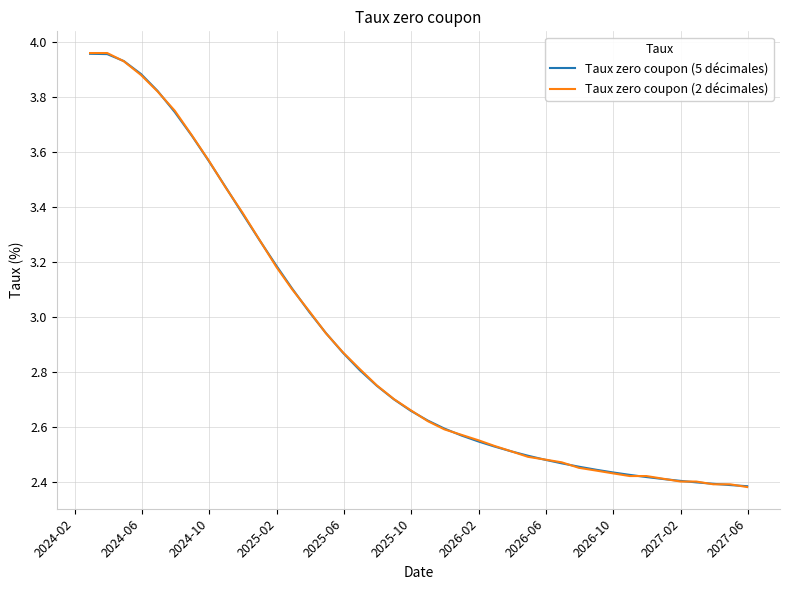

Which series has the widest spread of values?

Taux zero coupon (2 décimales)